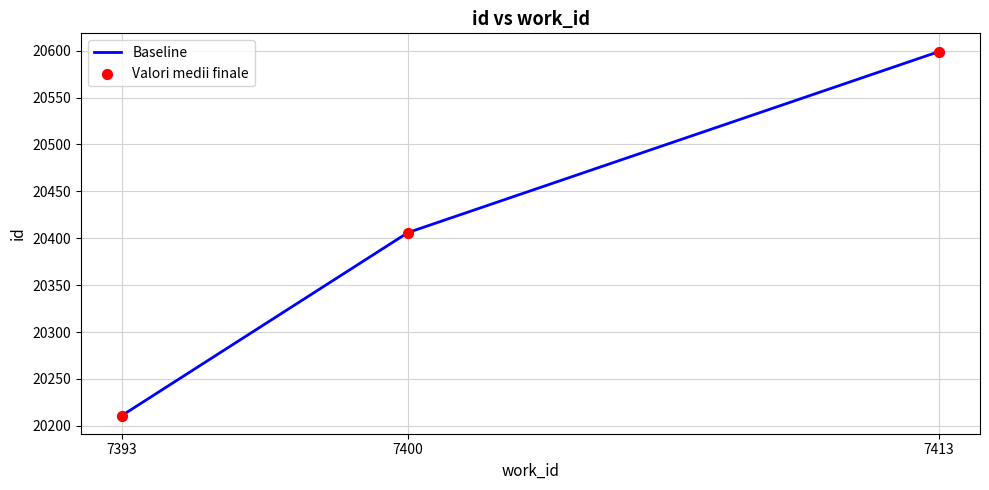

What is the change in value from 7393 to 7400?

+195